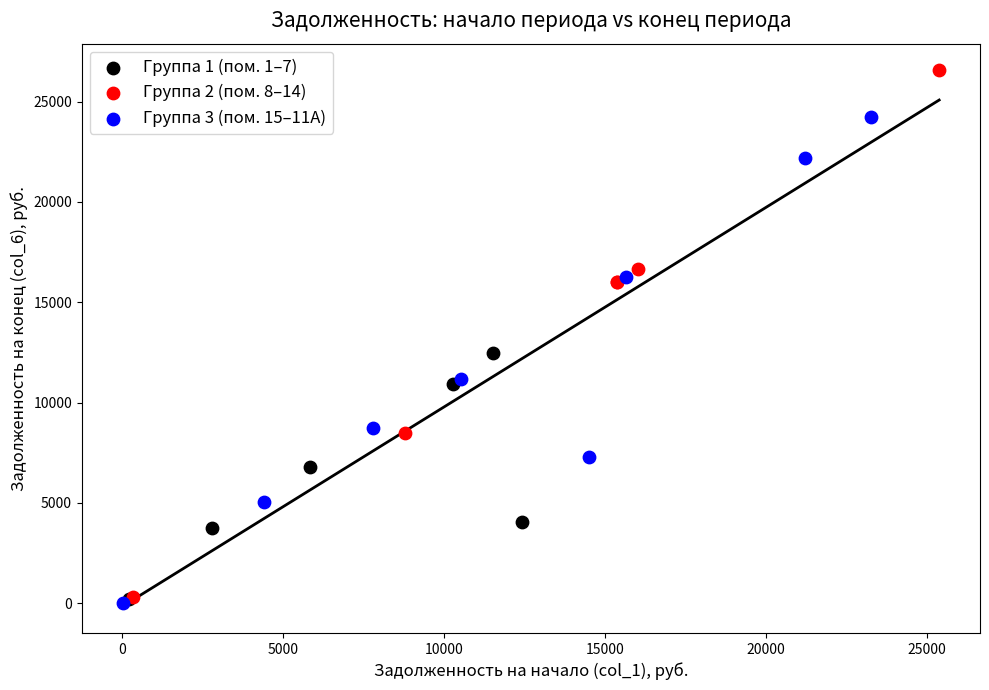

Which series has the largest Y range (max minus min)?

Группа 2 (пом. 8–14)